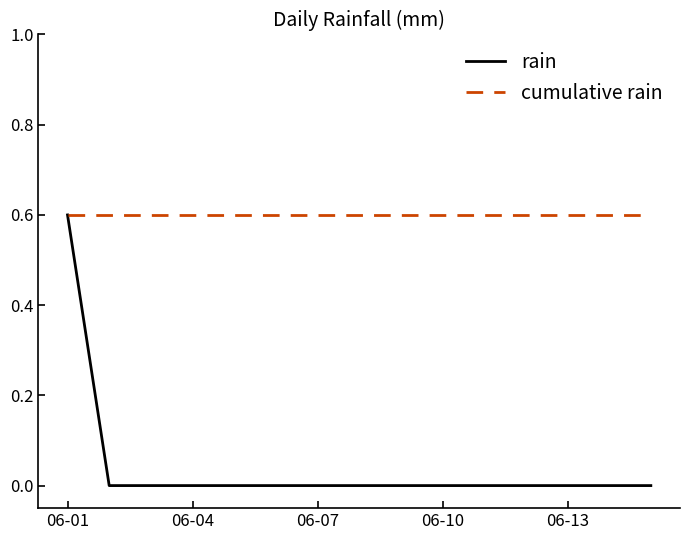

What is the minimum value for cumulative rain?

0.6